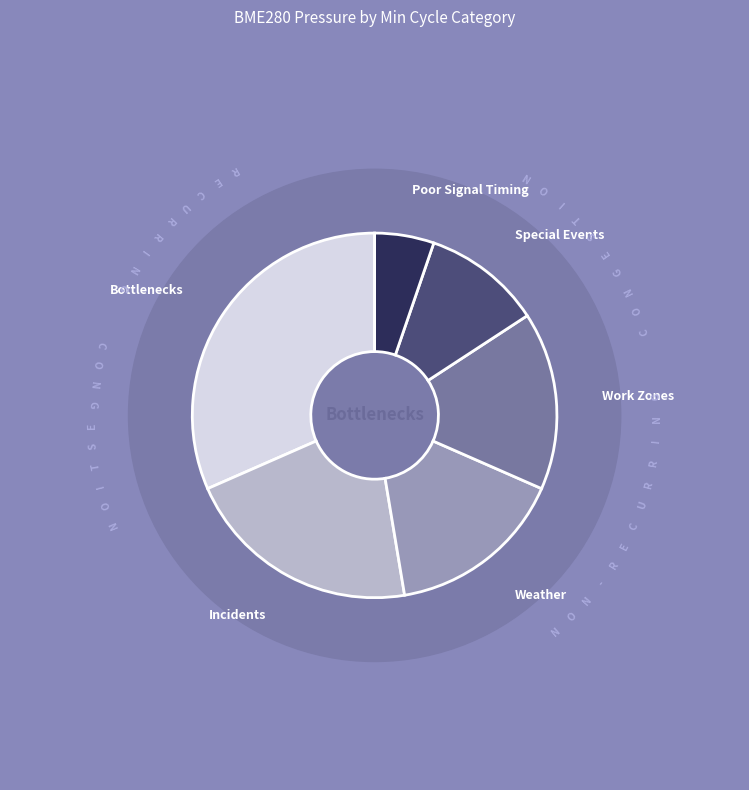

How much of the chart is everything except 1311?

95.0%